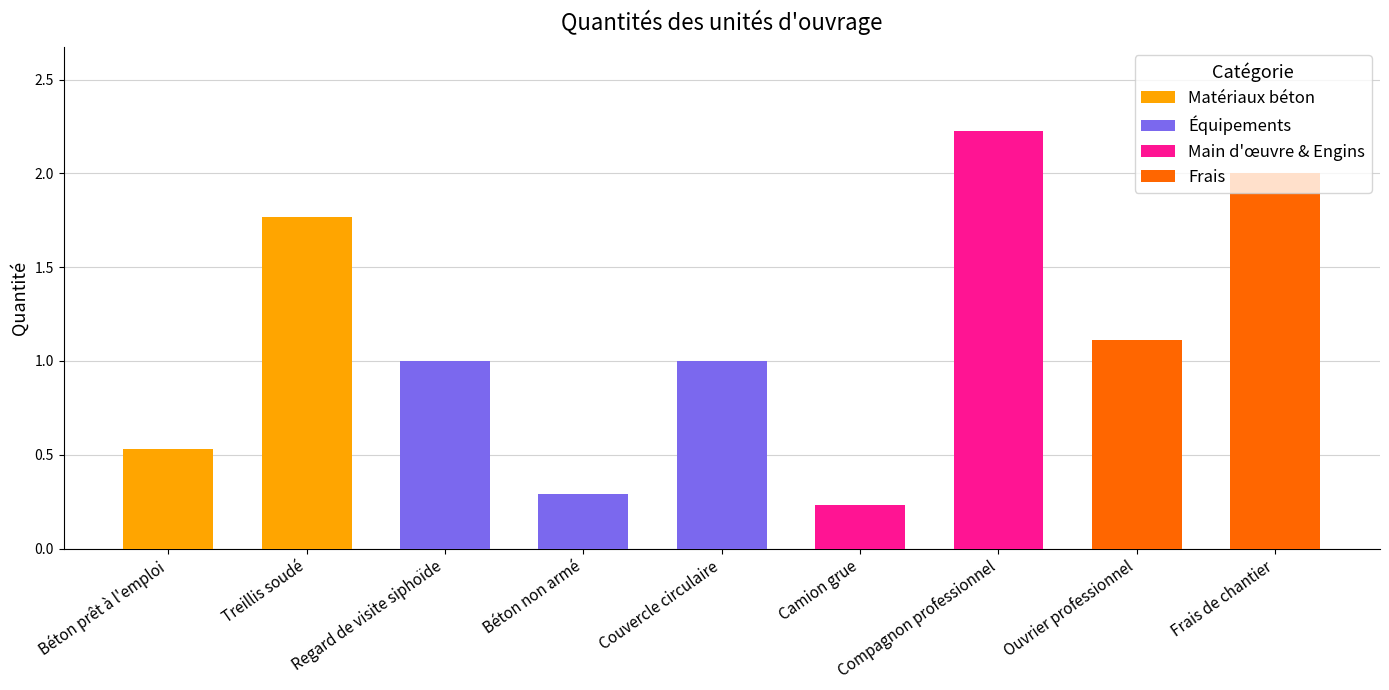

What is the average value?

1.1